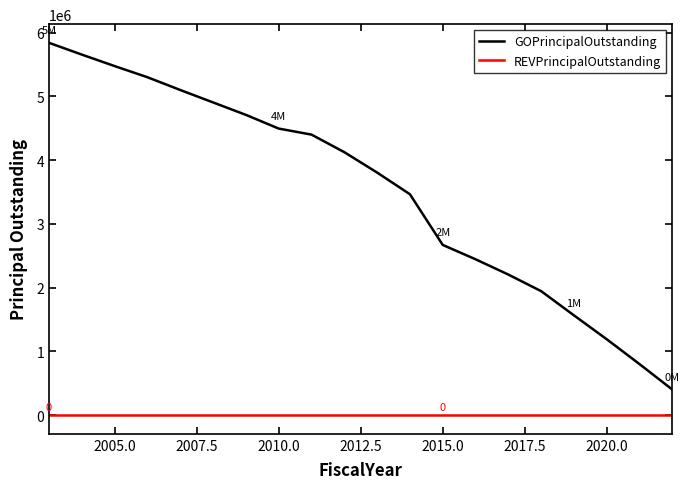

True or false: REVPrincipalOutstanding and GOPrincipalOutstanding cross at least once.

False